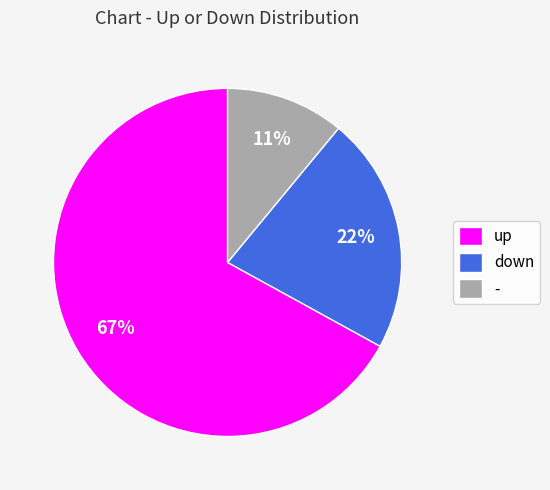

To the nearest percent, what is the difference between the down and up slice percentages?

45%